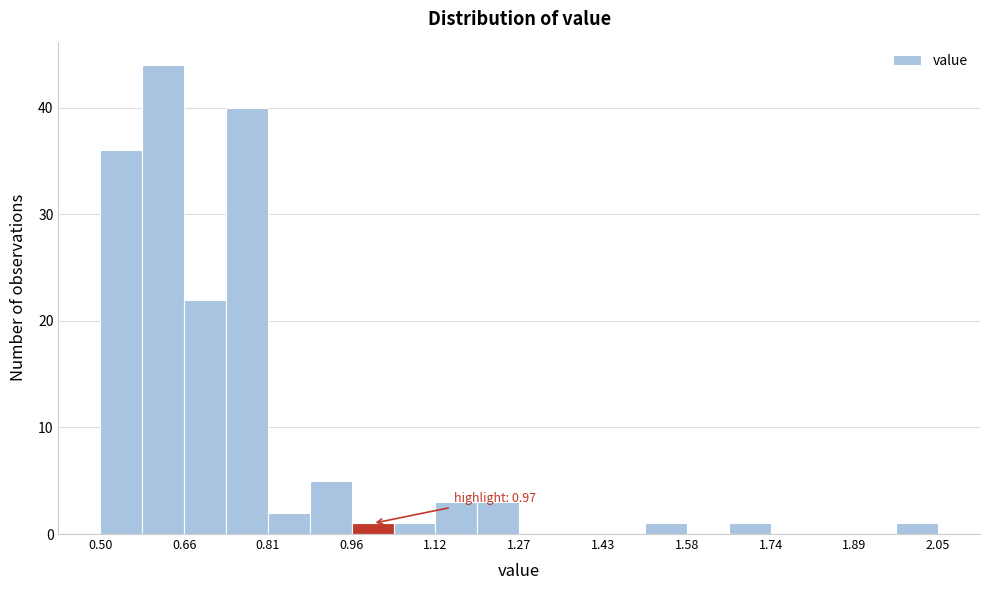

Read against the x-axis, roughly where is the centre of the tallest bar?

0.62